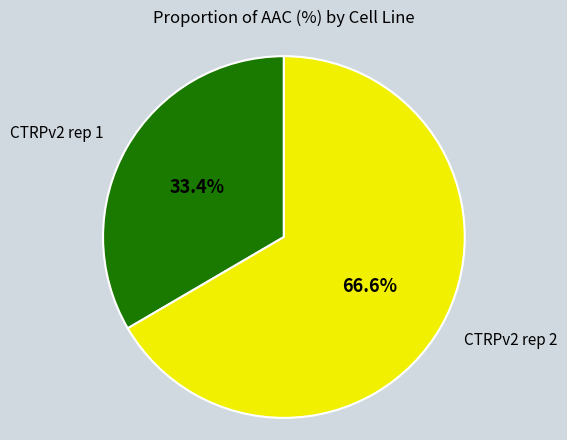

Is there any slice that represents more than half of the pie?

Yes